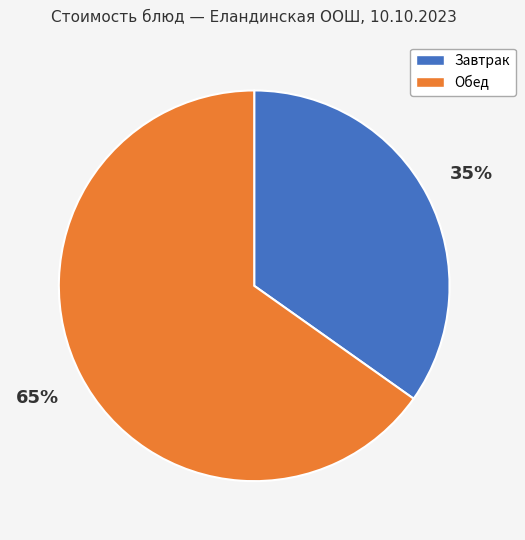

How many segments does this pie chart have?

2